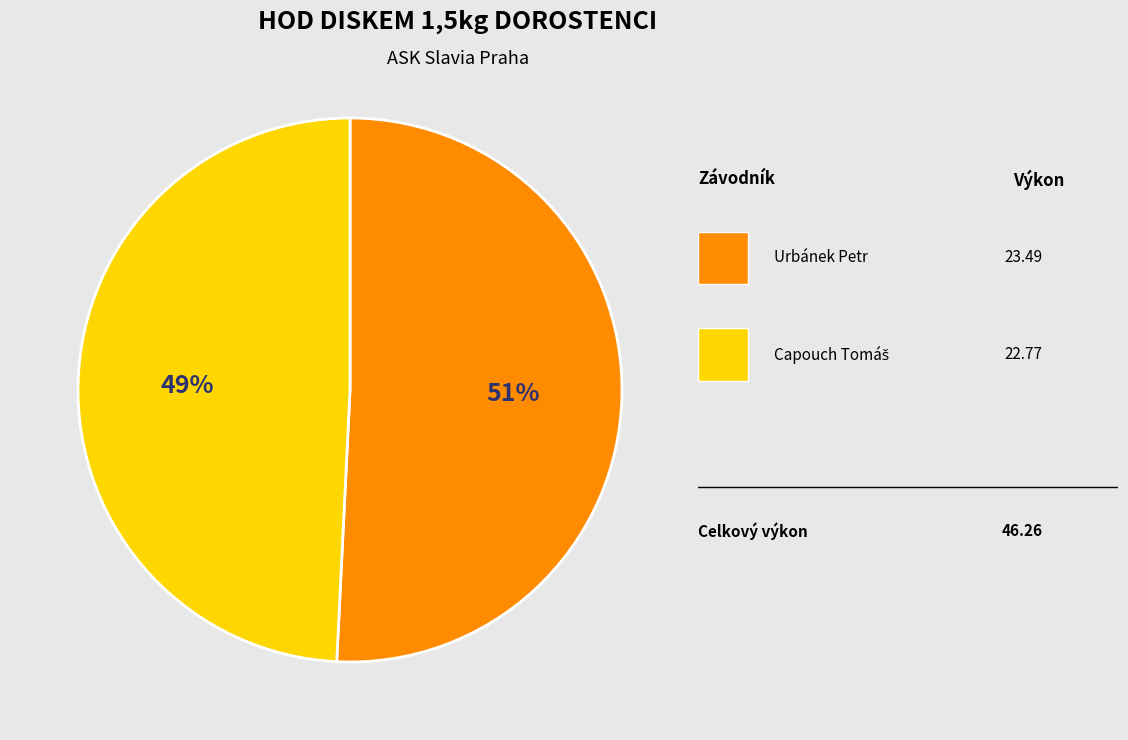

To the nearest percent, what is the average slice percentage?

50%